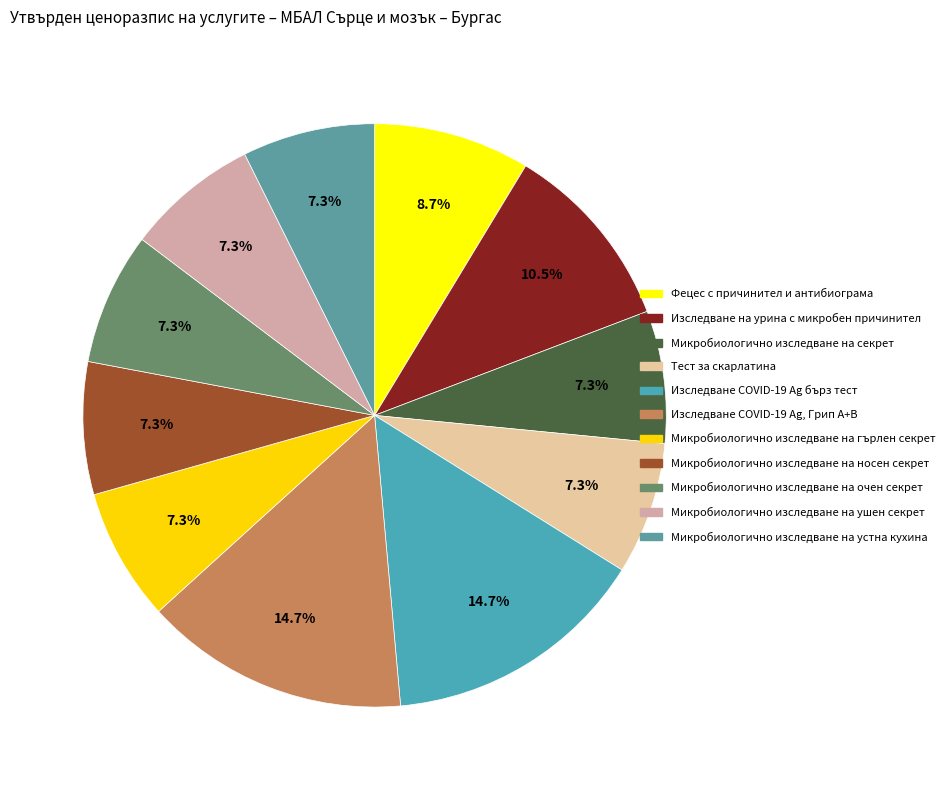

The Тест за скарлатина slice represents 1% of the pie. True or false?

False